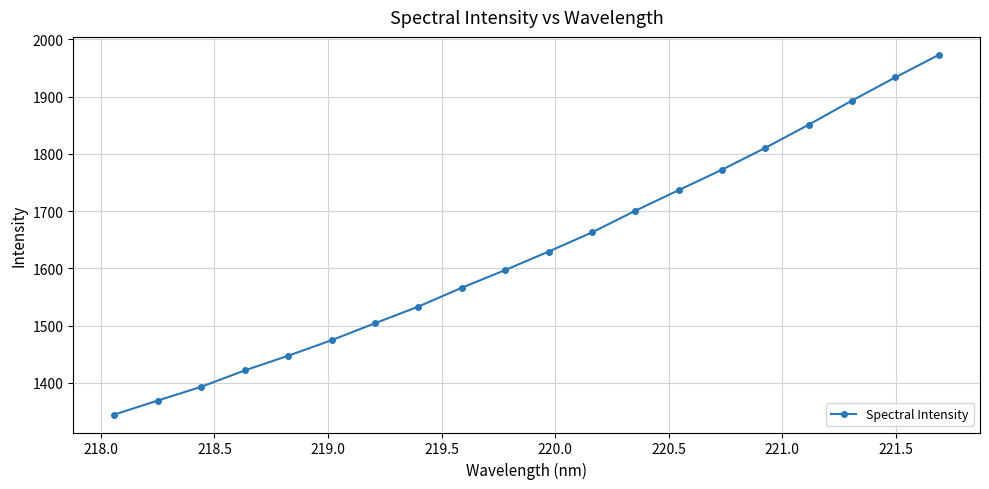

What is the value of the 19th point from the left?

1933.6